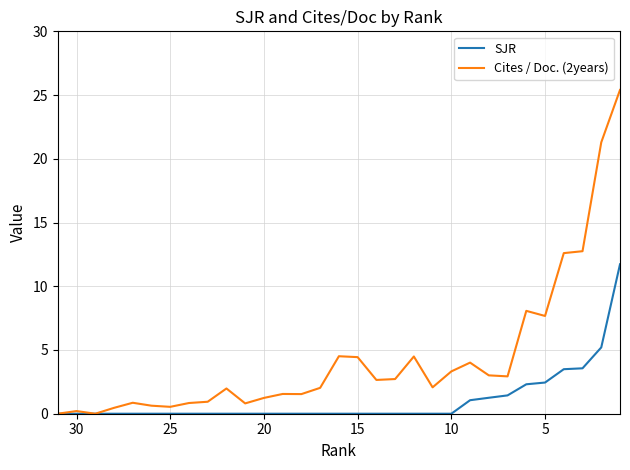

Reading left to right, what are all the values shown in this chart?

SJR: 0.0	0.0	0.0	0.0	0.0	0.0	0.0	0.0	0.0	0.0	0.0	0.0	0.0	0.0	0.0	0.0	0.0	0.0	0.0	0.0	0.0	0.0	1.1	1.3	1.4	2.3	2.4	3.5	3.6	5.2	11.7
Cites / Doc. (2years): 0.0	0.2	0.0	0.5	0.9	0.6	0.5	0.8	0.9	2.0	0.8	1.2	1.6	1.5	2.0	4.5	4.4	2.6	2.7	4.5	2.1	3.3	4.0	3.0	2.9	8.1	7.7	12.6	12.8	21.3	25.4